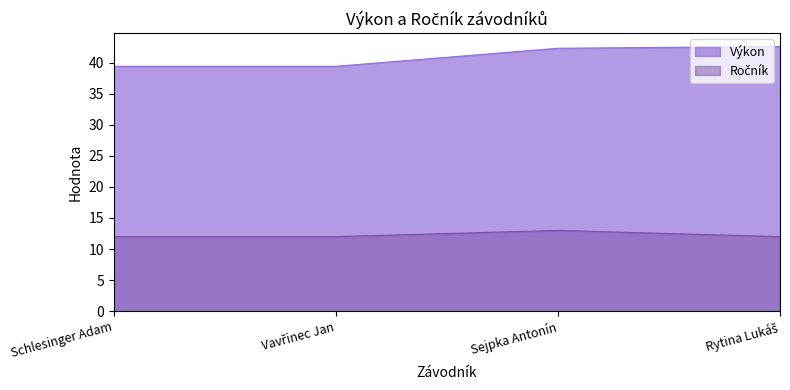

Reading left to right, list all the values displayed in this chart.

Výkon: 39.4	39.4	42.3	42.6
Ročník: 12.0	12.0	13.0	12.0